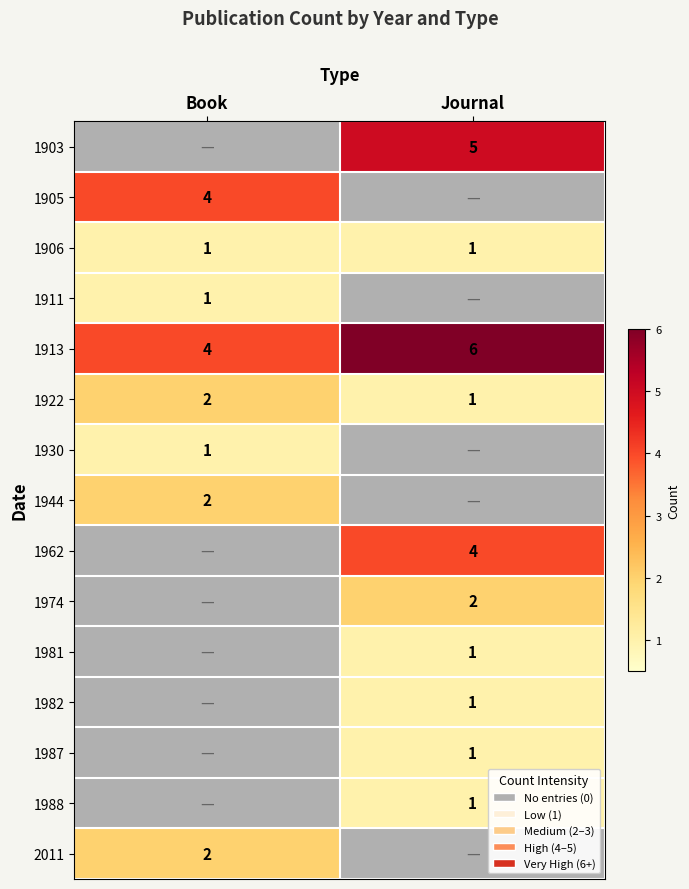

At which label does 1922 reach its peak?

Book